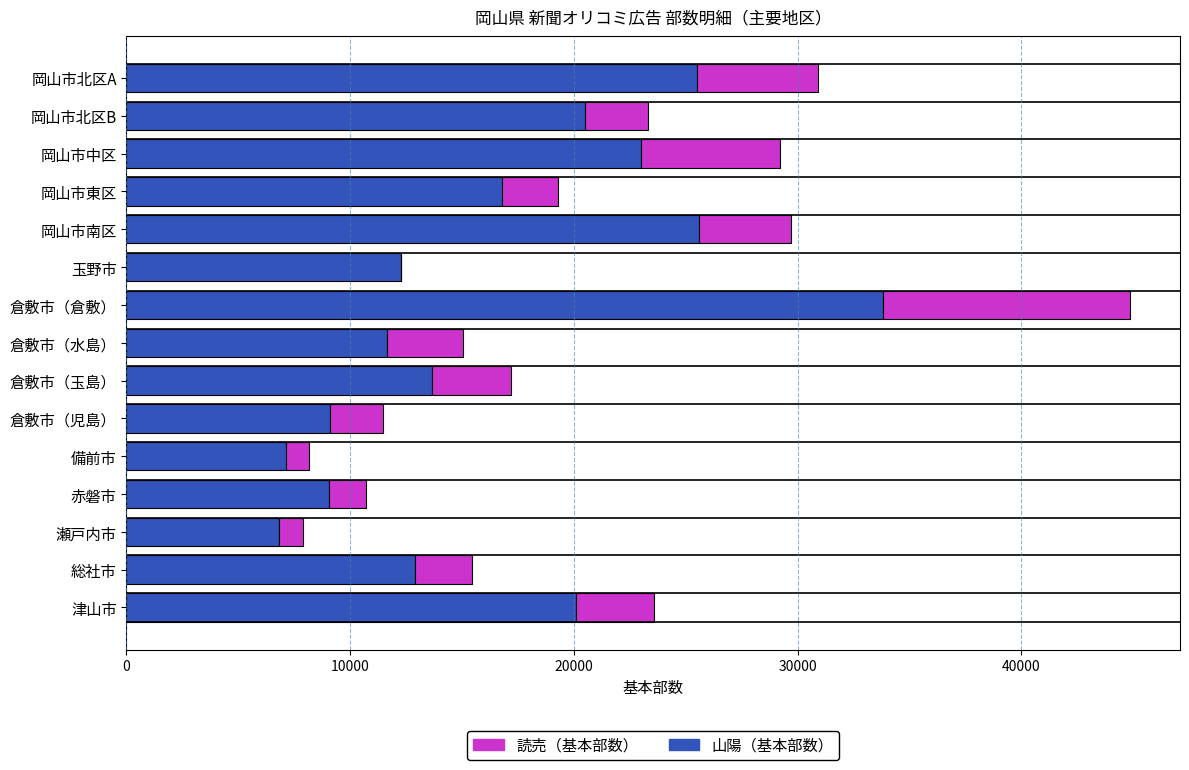

What is the highest value of the 山陽（基本部数） series?

33800